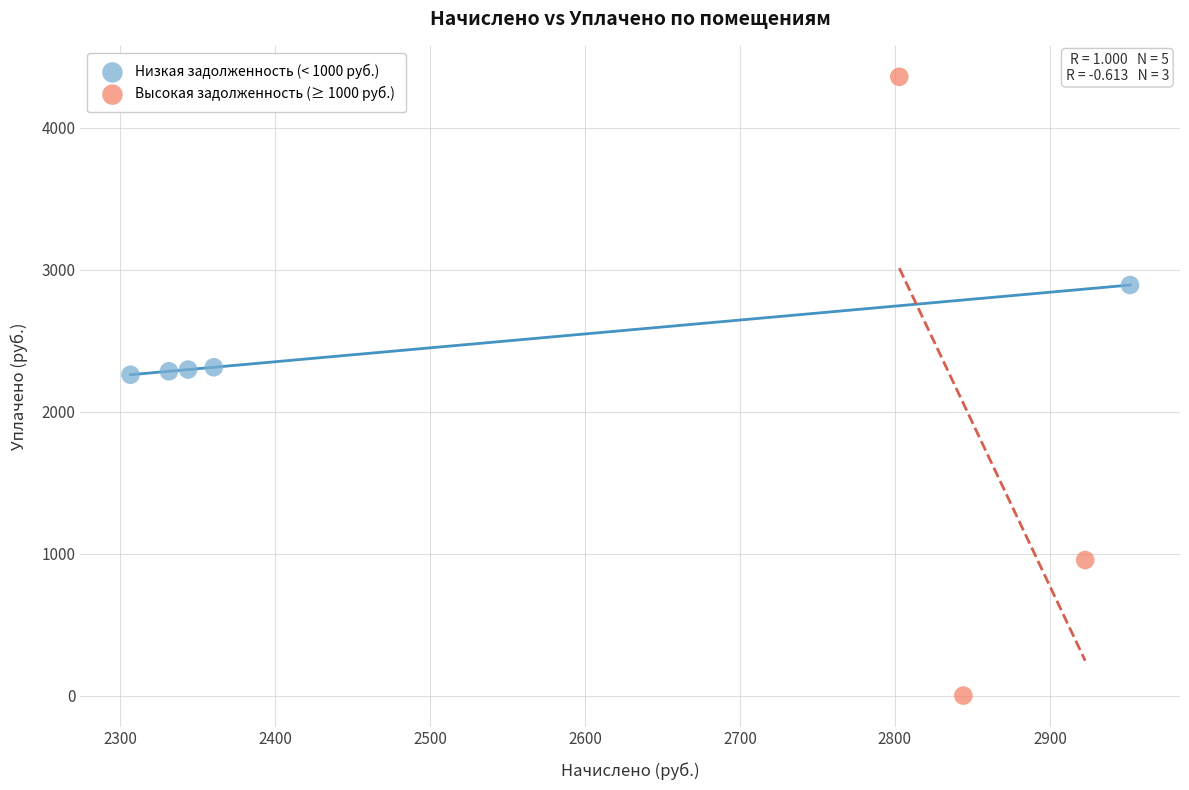

Which series contains the lowest Y value?

Высокая задолженность (≥ 1000 руб.)